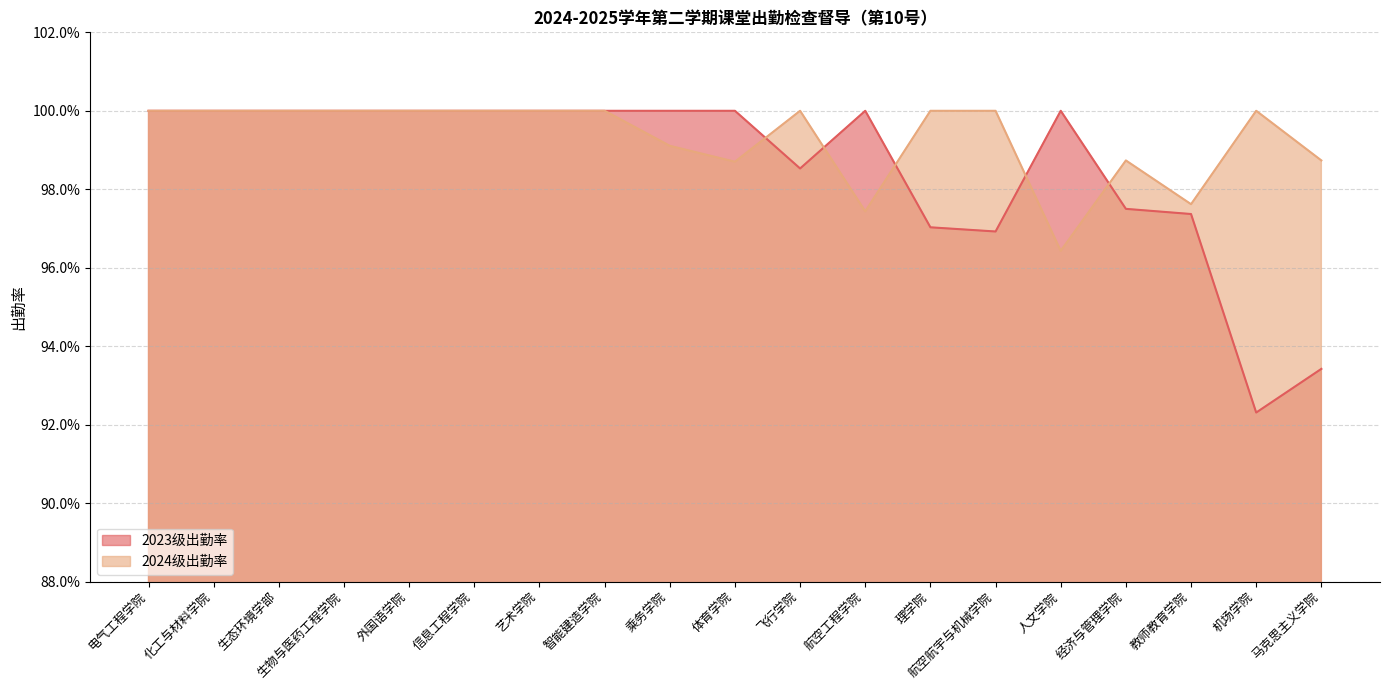

Between which two adjacent categories do 2023级出勤率 and 2024级出勤率 first intersect?

体育学院 and 飞行学院